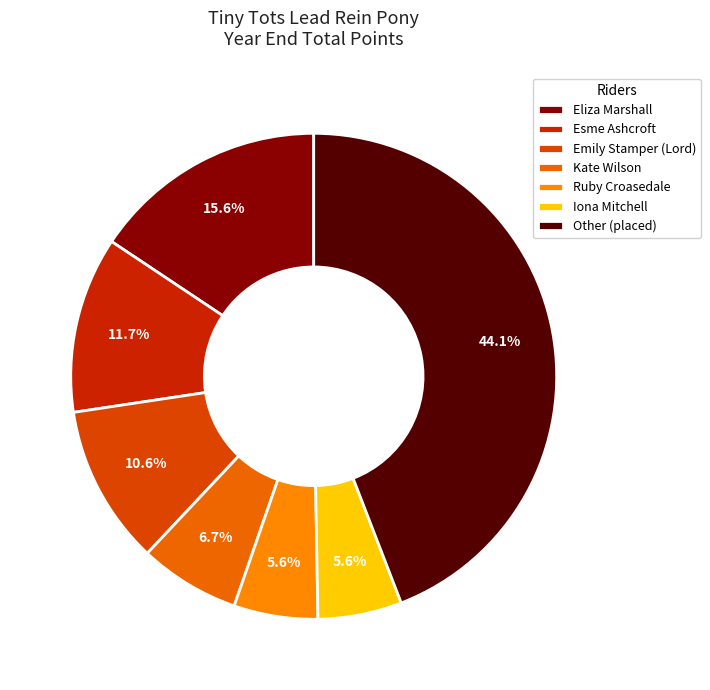

Count the number of slices in the pie.

7